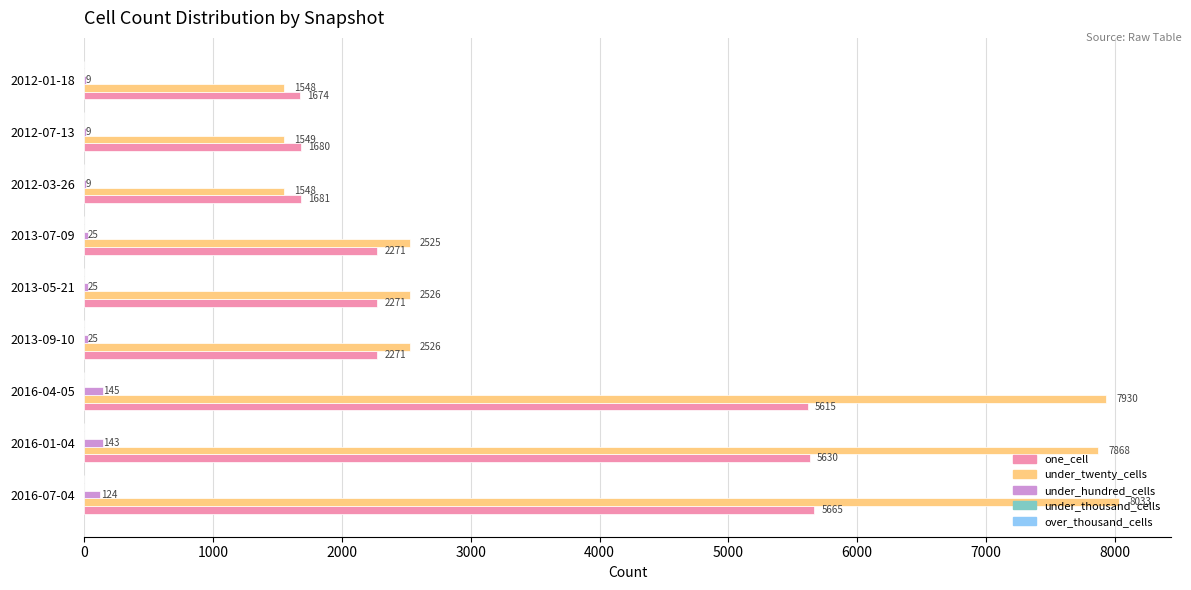

Which series has the largest total across all categories?

under_twenty_cells